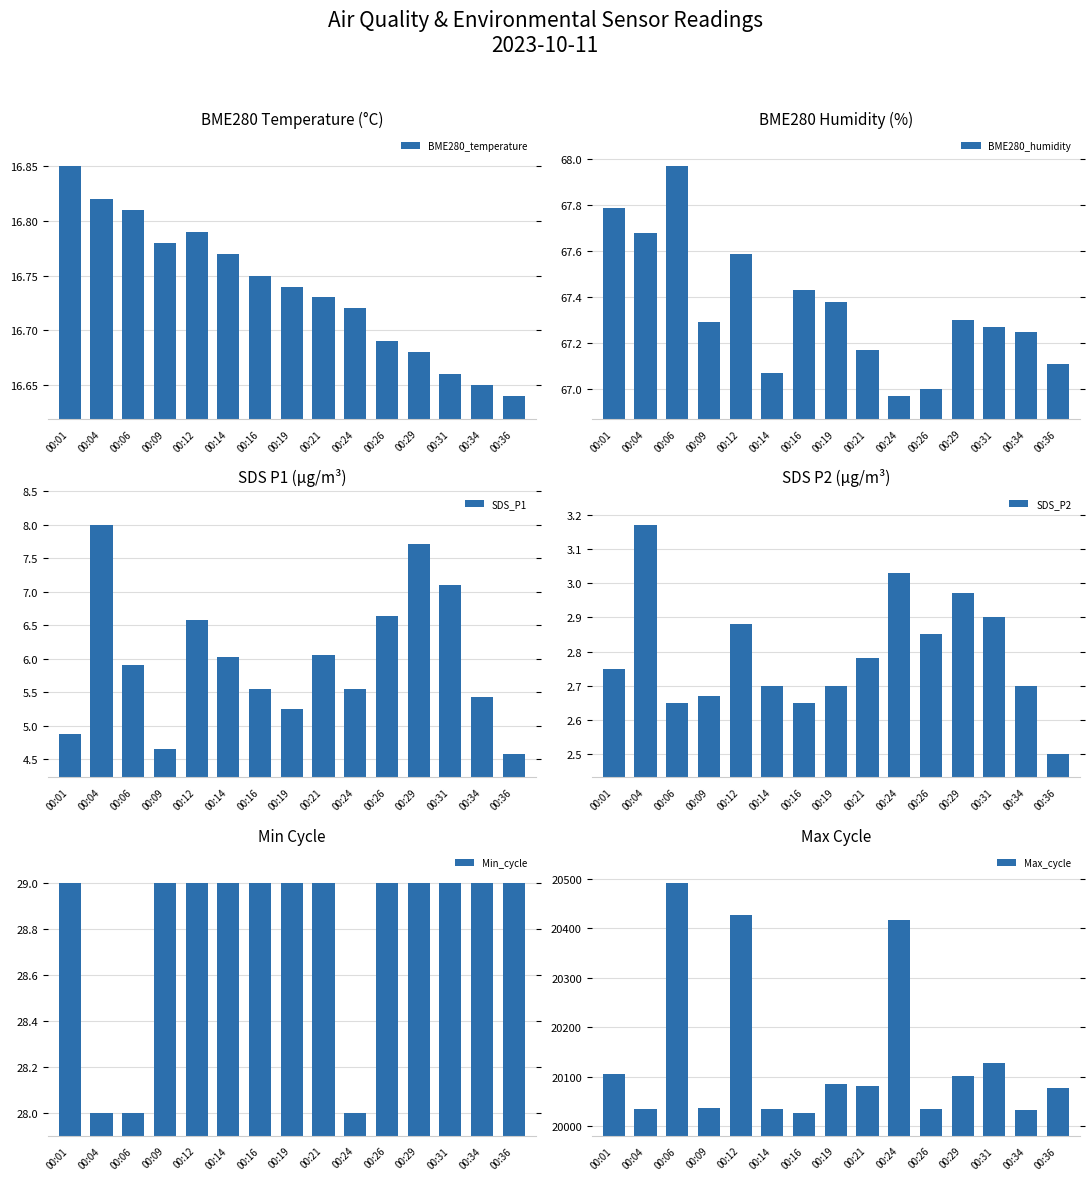

Which has a higher value, 00:06 or 00:34?

00:06